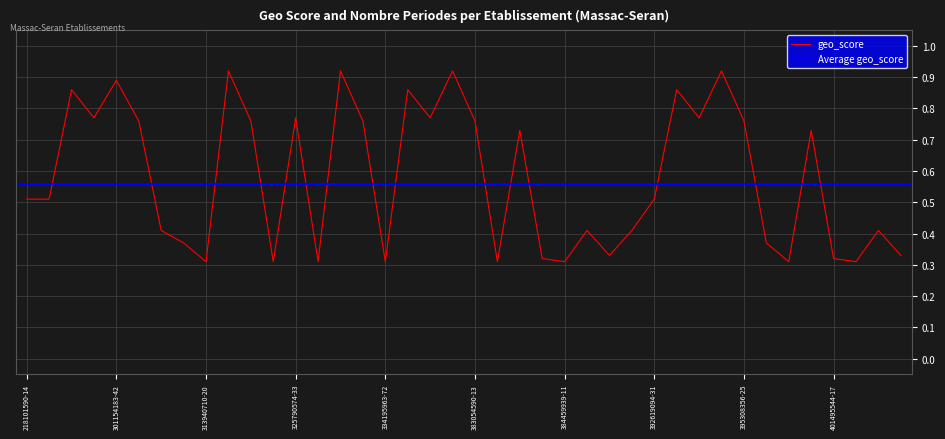

What is the sum of the values at 387634405-14 and 218101590-22?

0.9